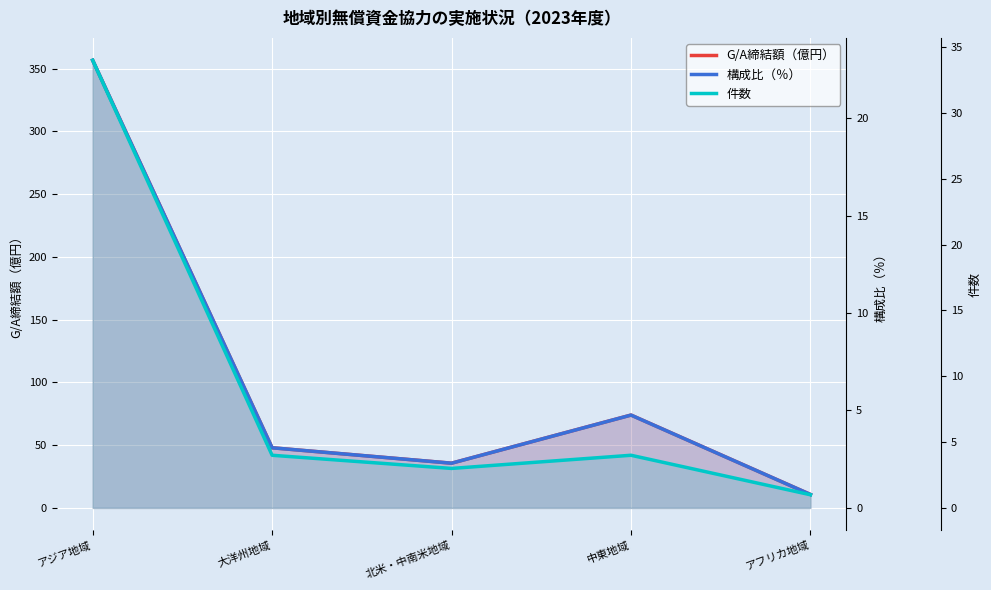

Reading left to right, transcribe all the data shown in this chart.

G/A締結額（億円）: アジア地域=356.6	大洋州地域=47.9	北米・中南米地域=35.6	中東地域=74.0	アフリカ地域=10.7
構成比（％）: アジア地域=23.0	大洋州地域=3.1	北米・中南米地域=2.3	中東地域=4.8	アフリカ地域=0.7
件数: アジア地域=34.0	大洋州地域=4.0	北米・中南米地域=3.0	中東地域=4.0	アフリカ地域=1.0